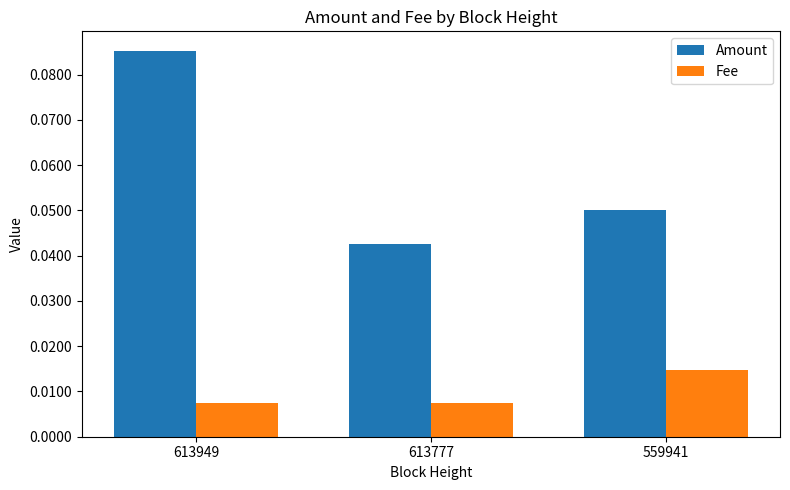

Which category has the highest value across all series?

613949